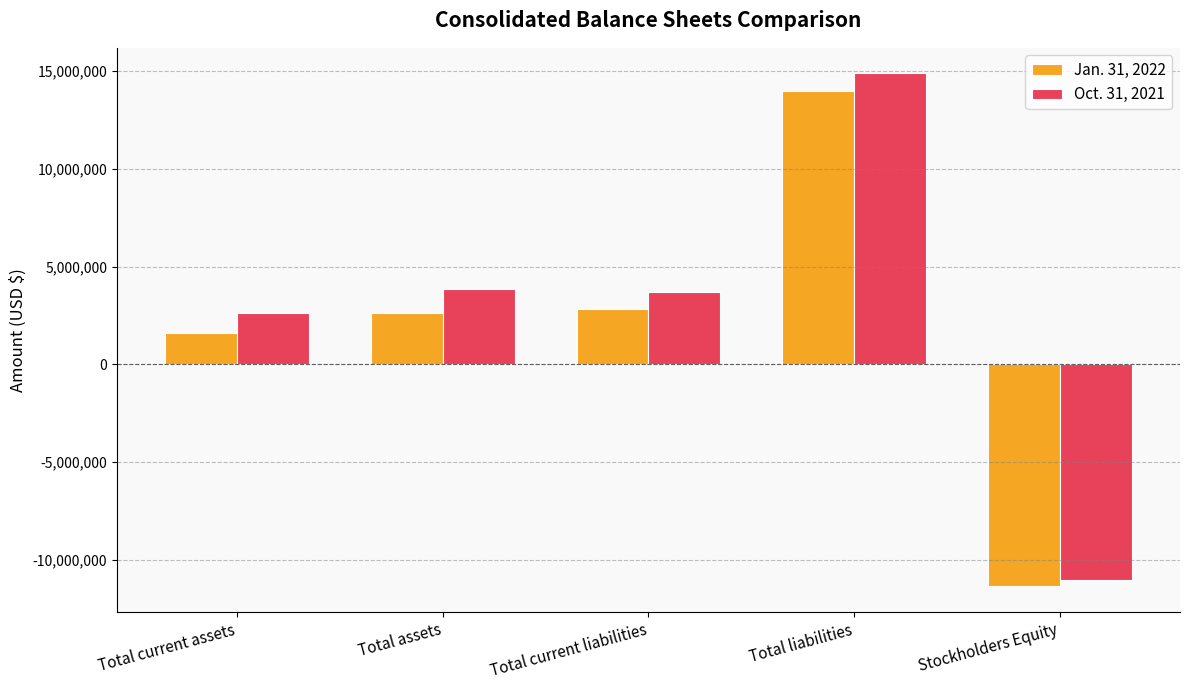

The Oct. 31, 2021 series shows 2626138 at Total current assets. True or false?

True